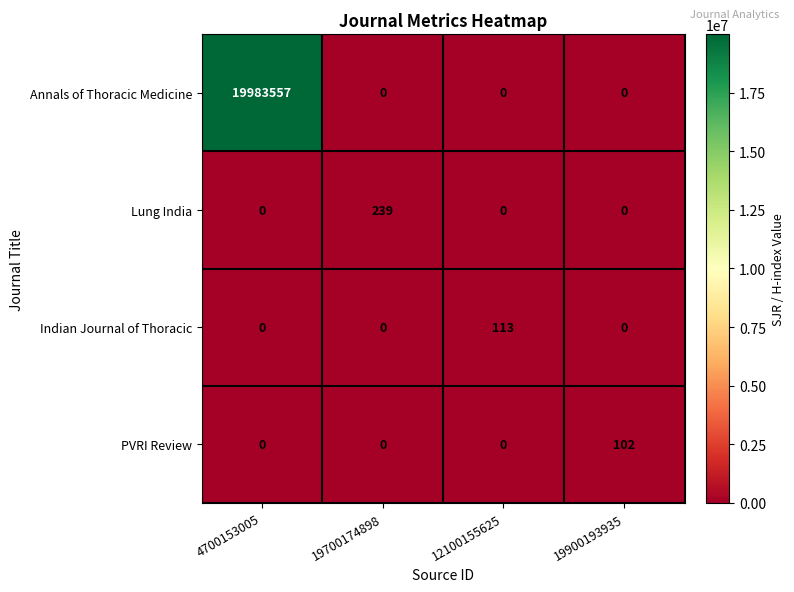

How many values in Lung India are above zero?

1